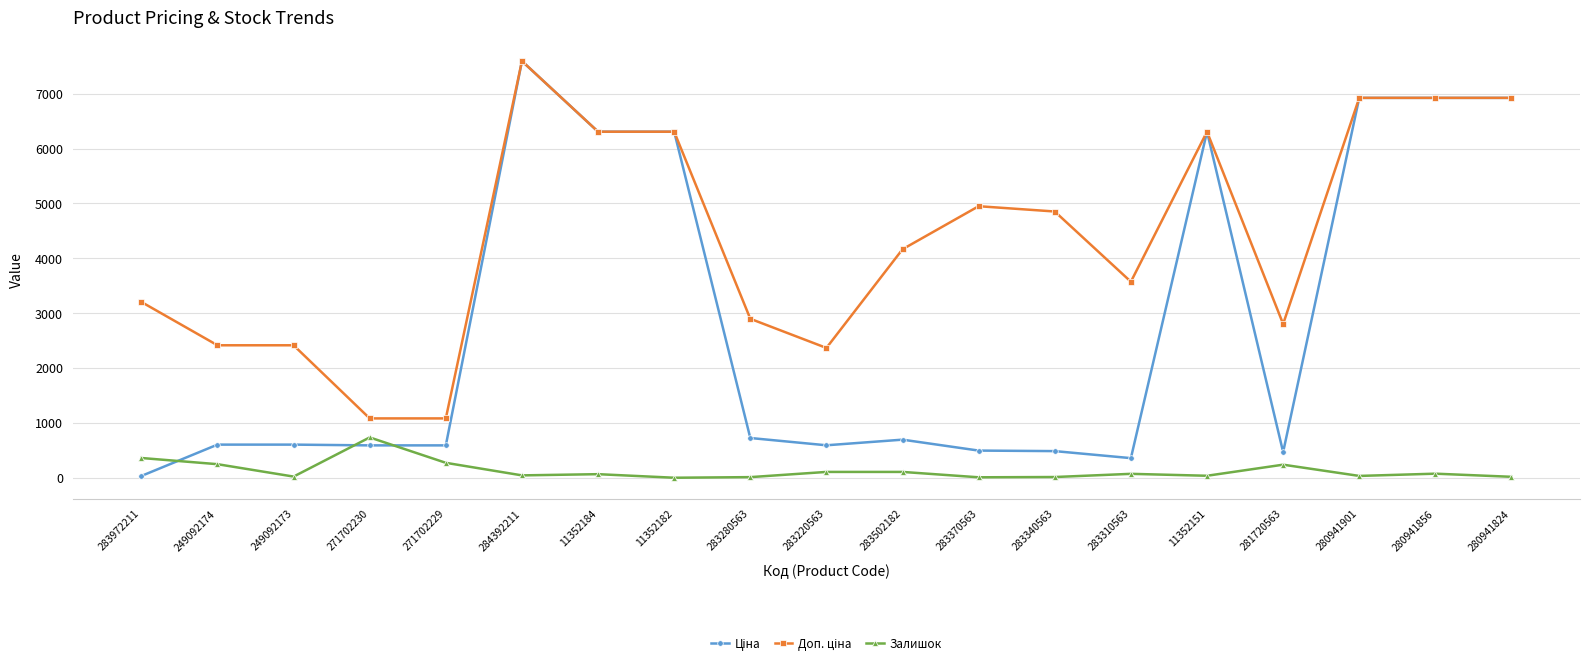

What is the total value across all series at 281720563?

3508.9